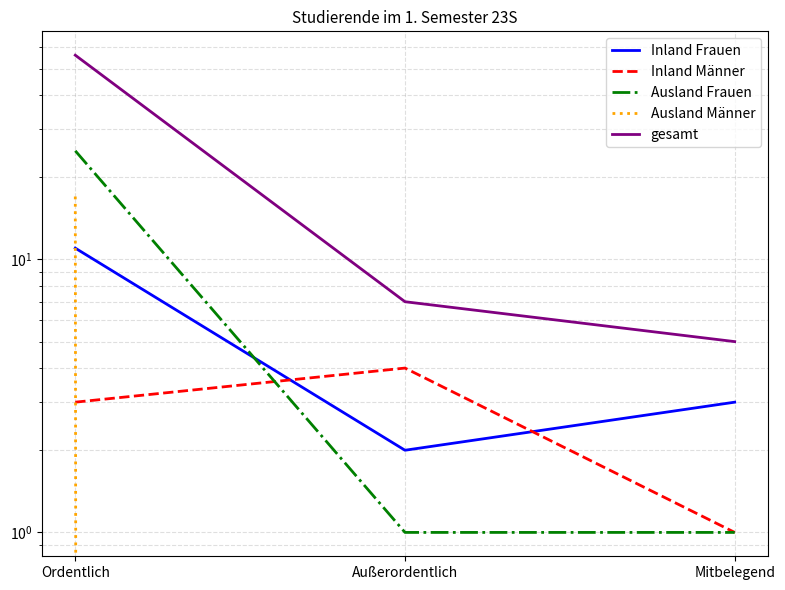

What value does the gesamt series have at Mitbelegend, to the nearest 5?

5